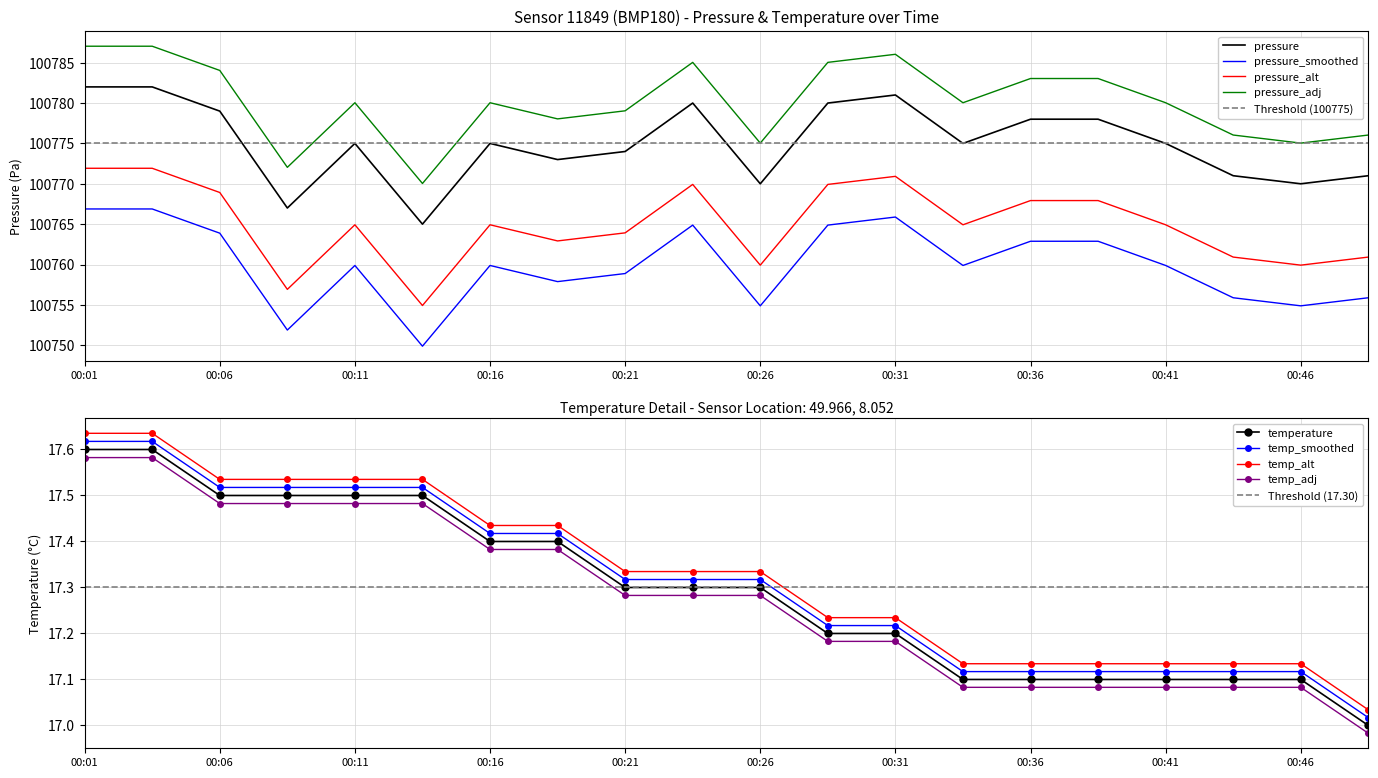

True or false: temperature and pressure cross at least once.

False